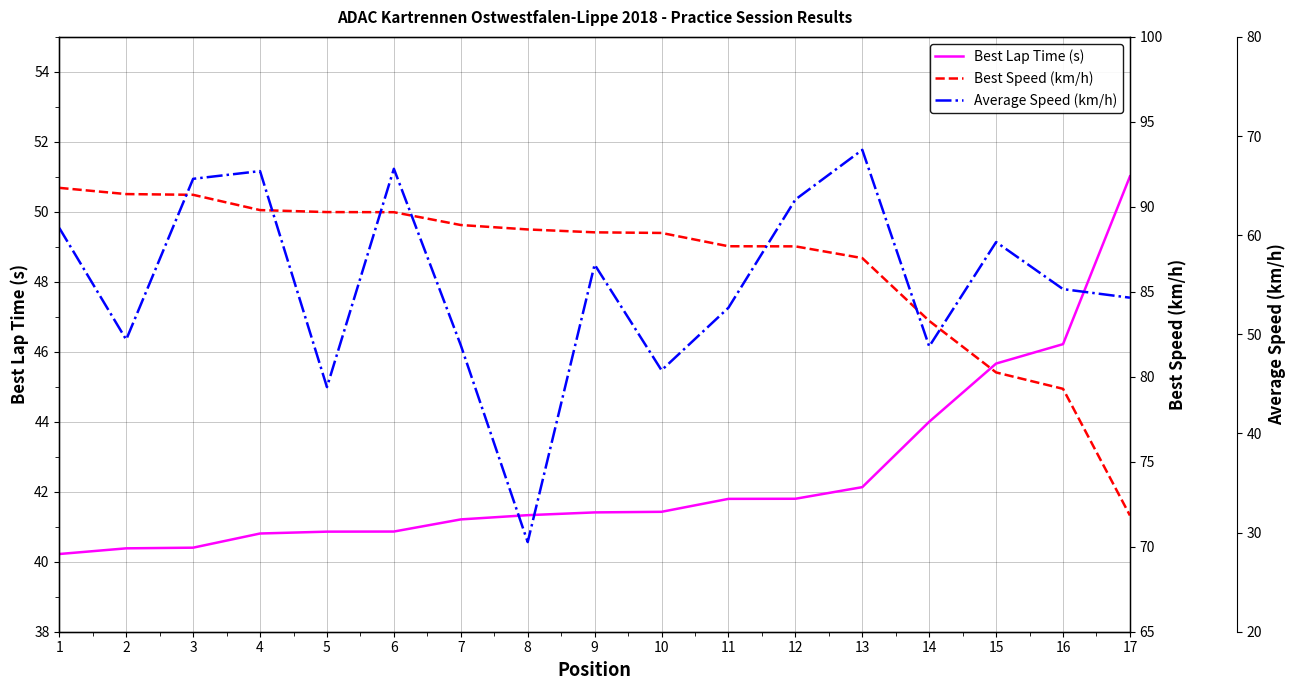

True or false: Average Speed (km/h) has more than 1 points higher than both neighbors.

True